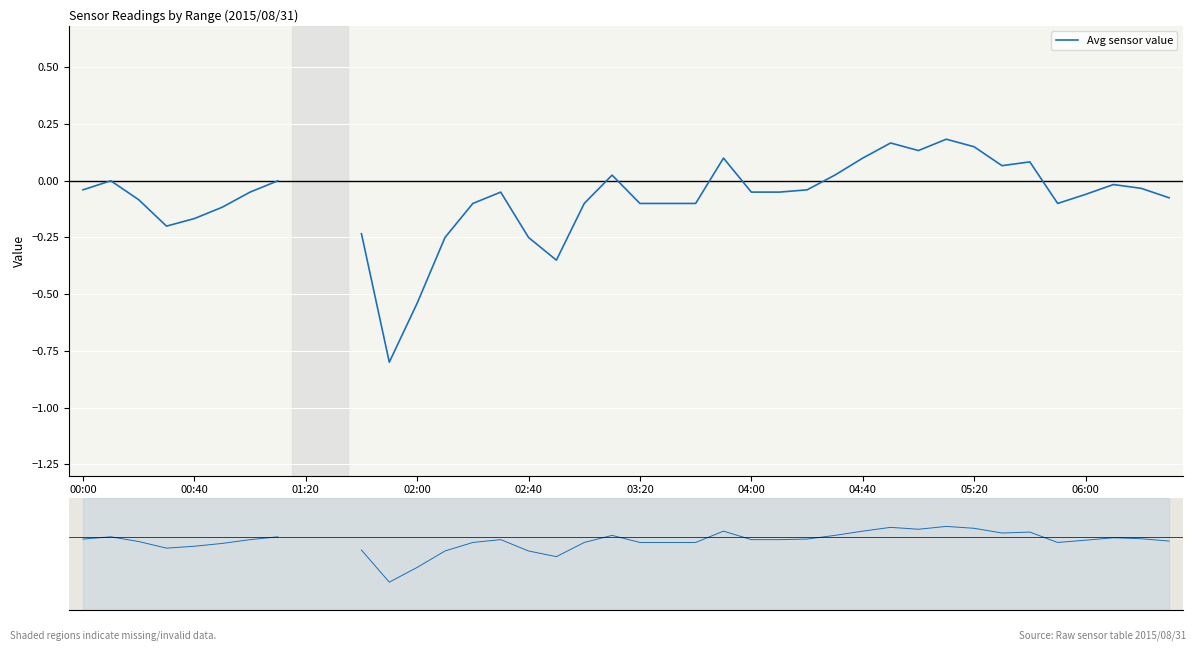

At which category does the chart reach its minimum across all series?

11